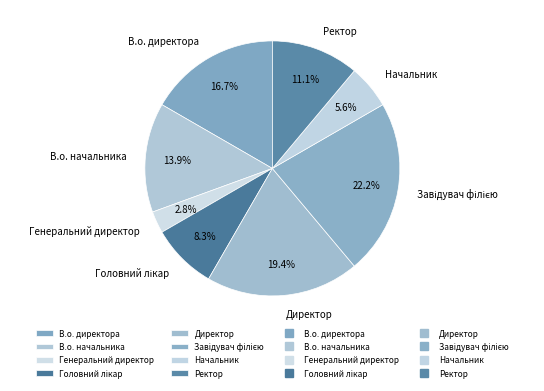

Is Начальник the majority of the pie?

No